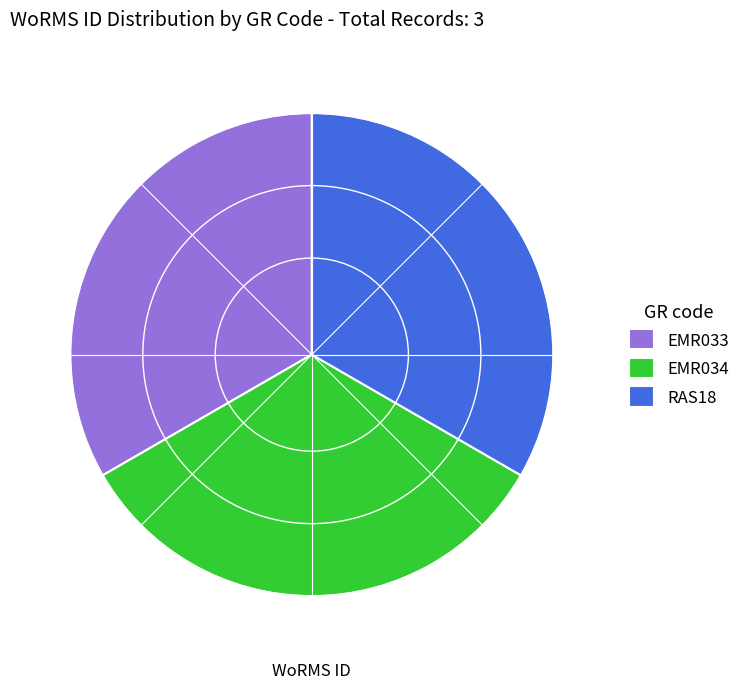

Is there any slice that represents more than half of the pie?

No